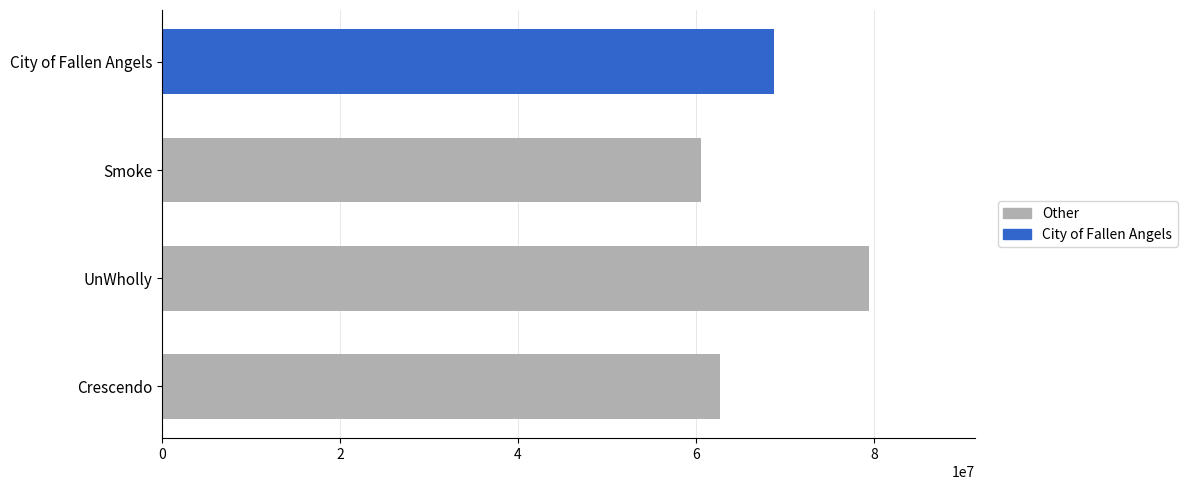

Are the bars grouped side by side (vs. stacked)?

No